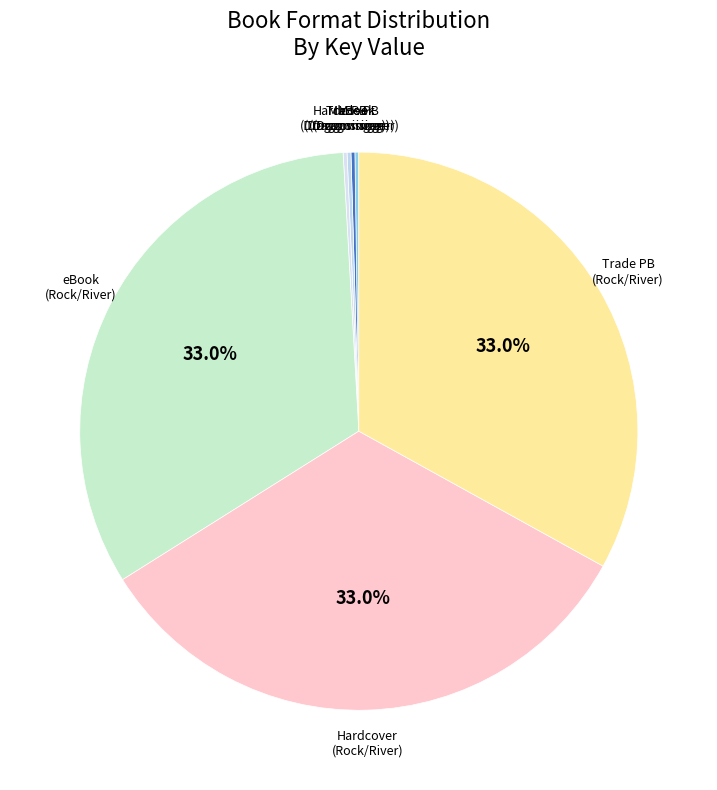

Is there any slice that represents more than half of the pie?

No